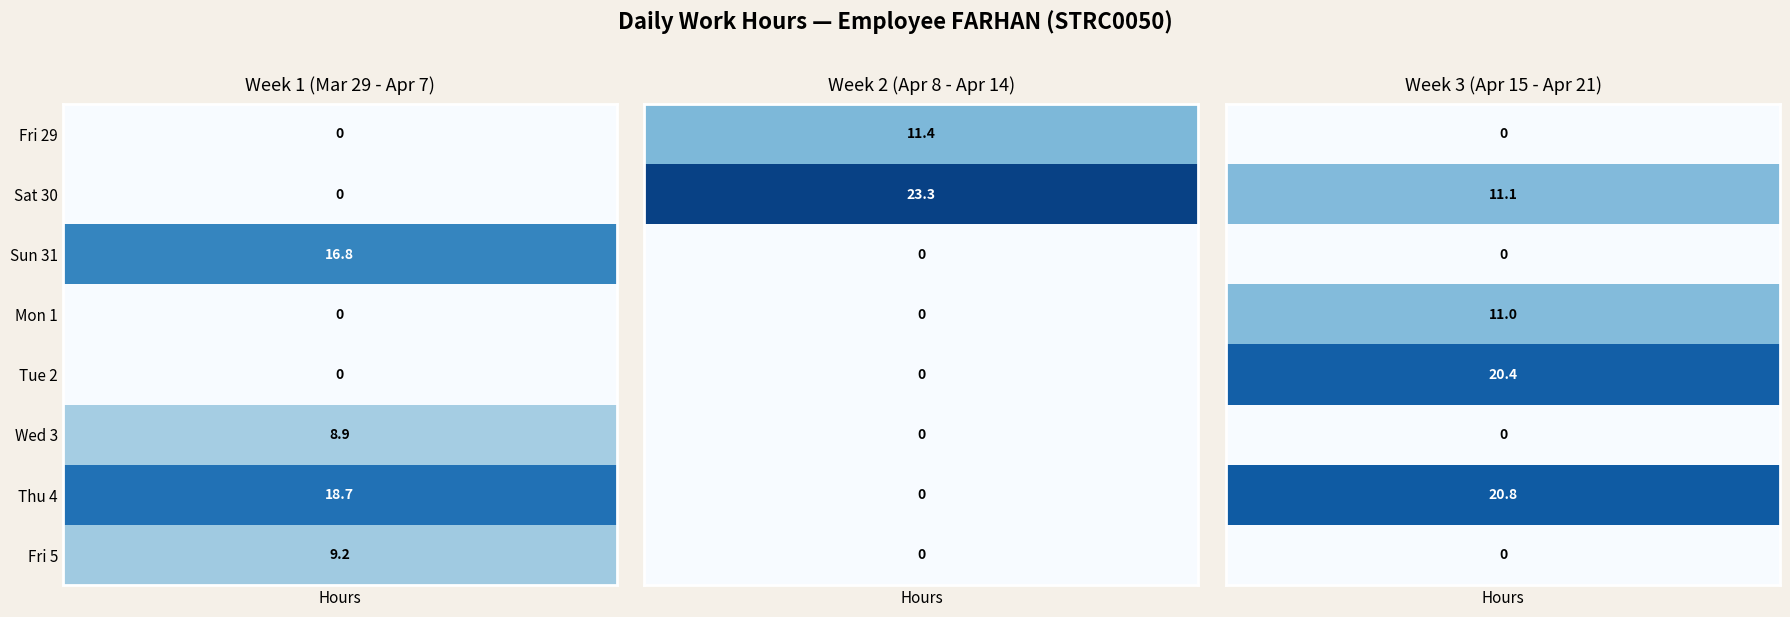

Rank the series at 7 from lowest to highest value.

Week 2 (Apr 8 - Apr 14), Week 3 (Apr 15 - Apr 21), Week 1 (Mar 29 - Apr 7)